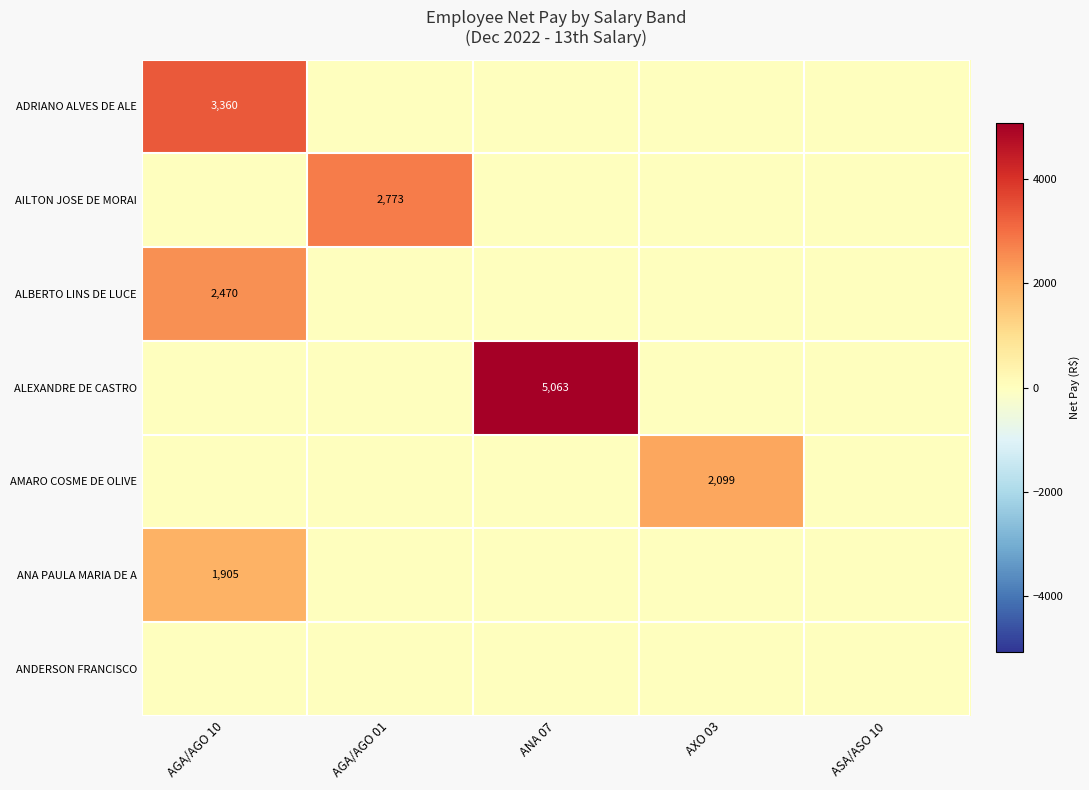

Is it true that ALEXANDRE DE CASTRO equals 7579 at ANA 07?

False